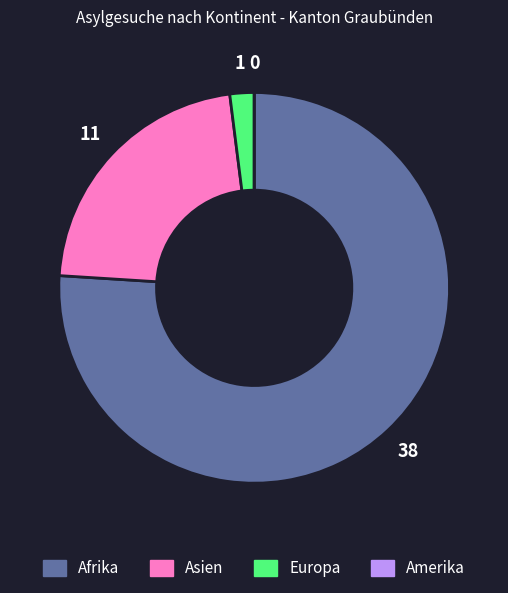

Which has a higher value, Asien or Europa?

Asien